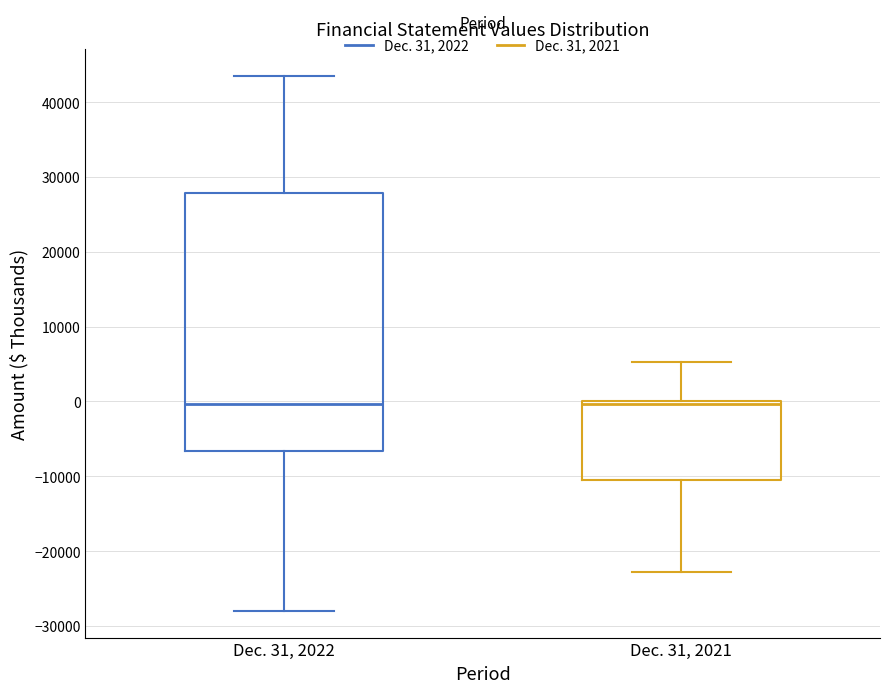

Comparing the boxes themselves (not the whiskers), which one is the tallest?

Dec. 31, 2022